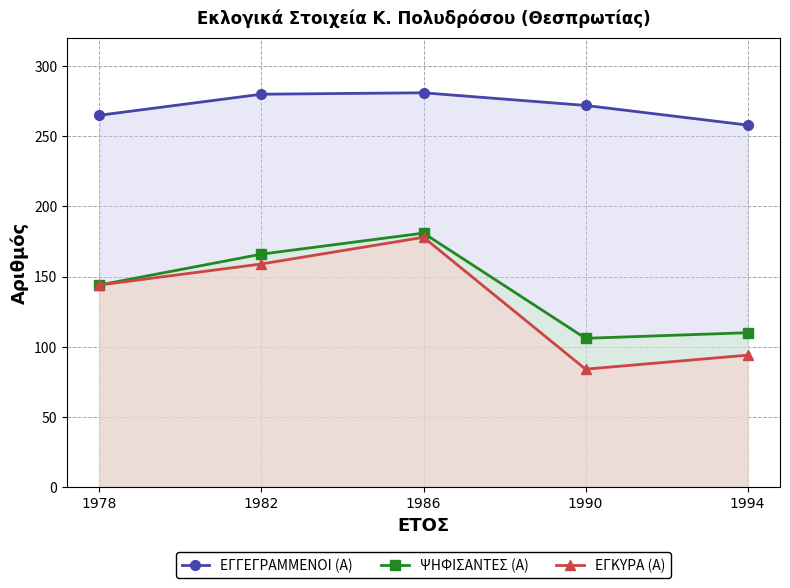

True or false: ΕΓΓΕΓΡΑΜΜΕΝΟΙ (Α) has a value of 188 at 1982.

False